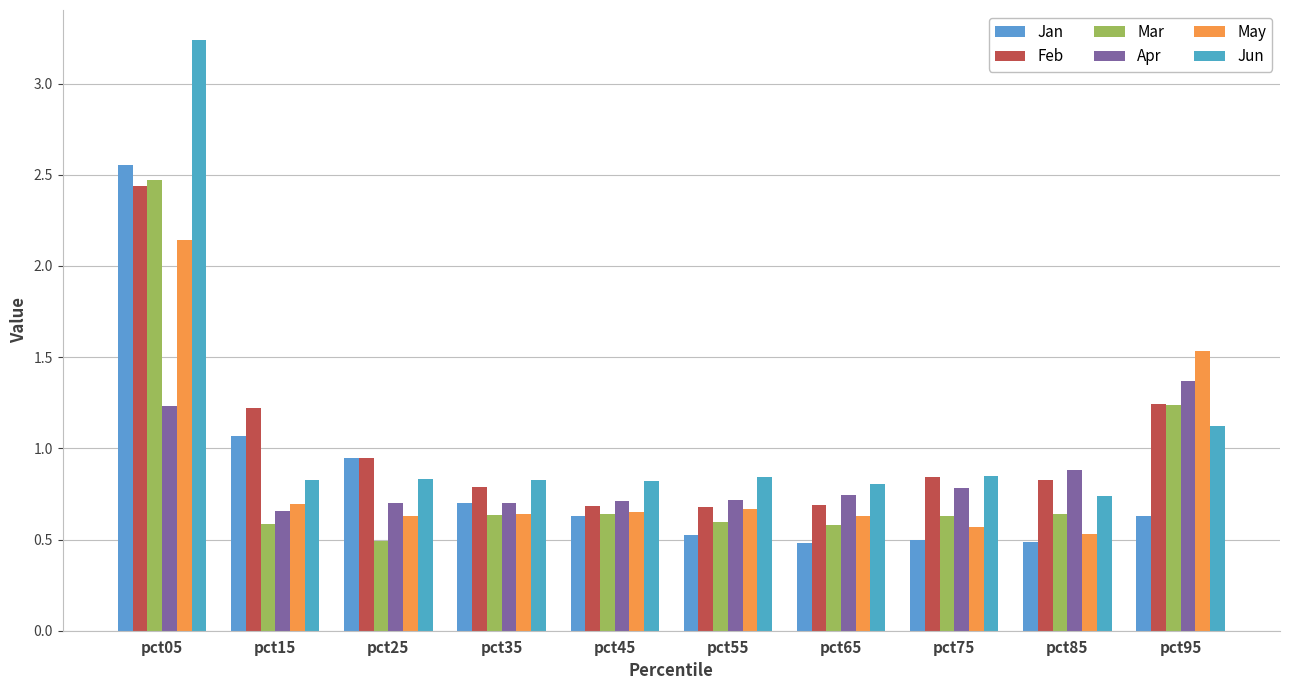

At which label does Mar reach its minimum?

pct25